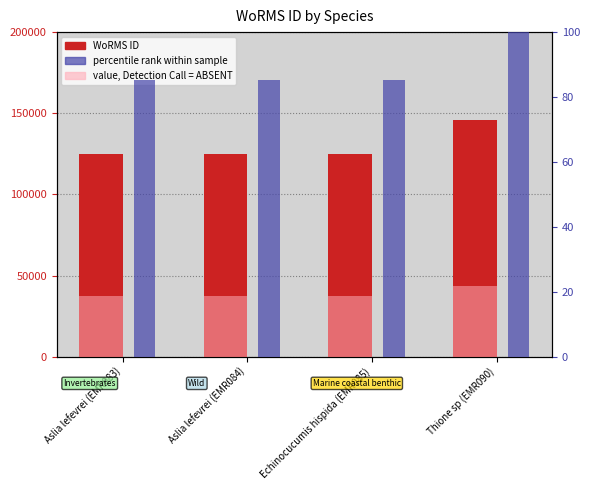

At which label does percentile rank within sample reach its minimum?

Echinocucumis hispida (EMR085)